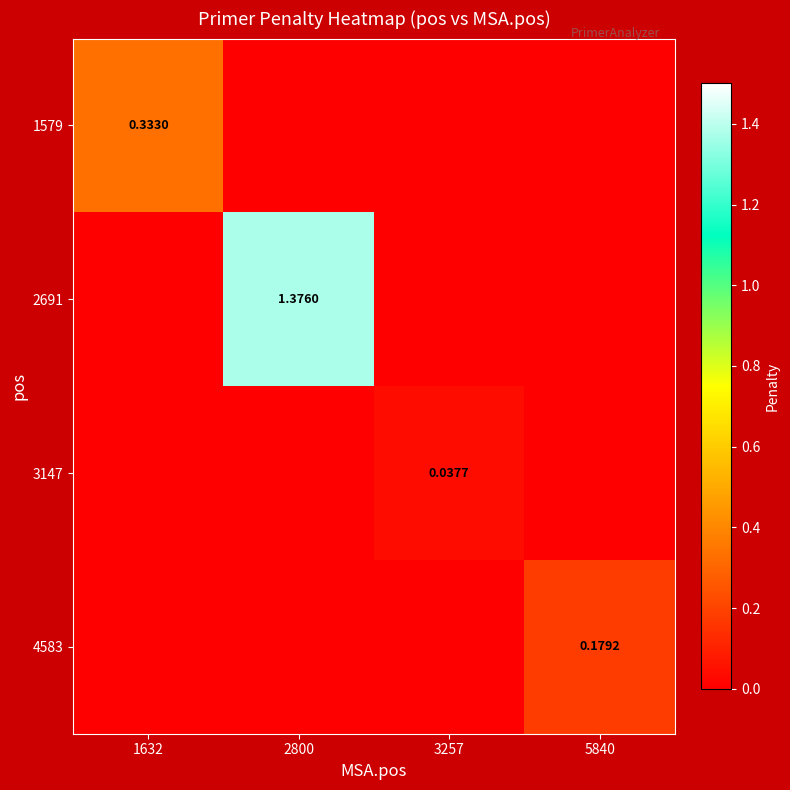

True or false: 2691 has a value of 0.0 at 1632.

True